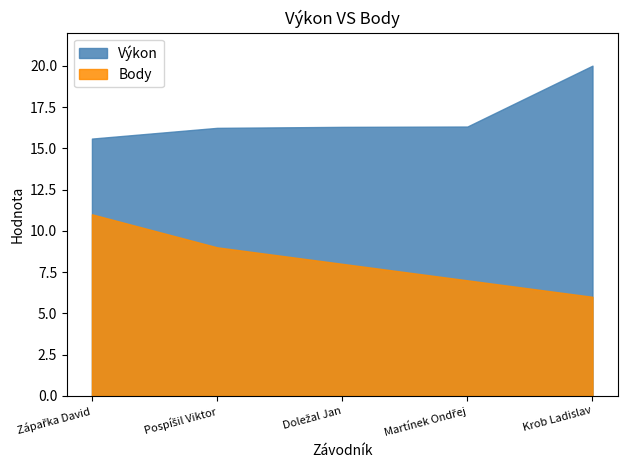

What is the lowest value of the Výkon series?

15.6